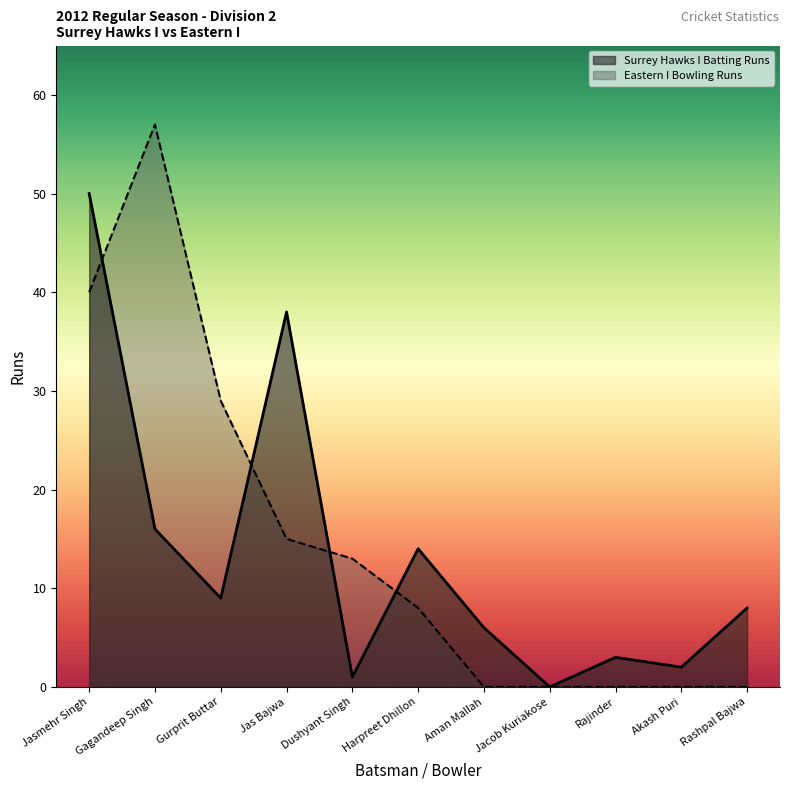

How many categories are shown in the chart?

11